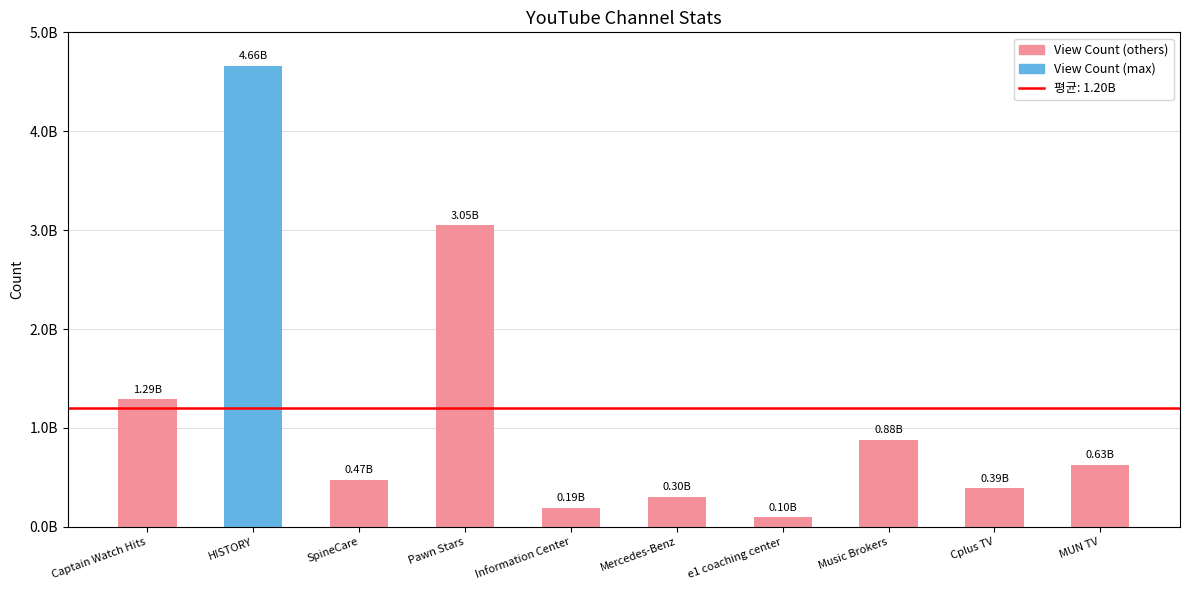

Which series has the widest spread of values?

View Count